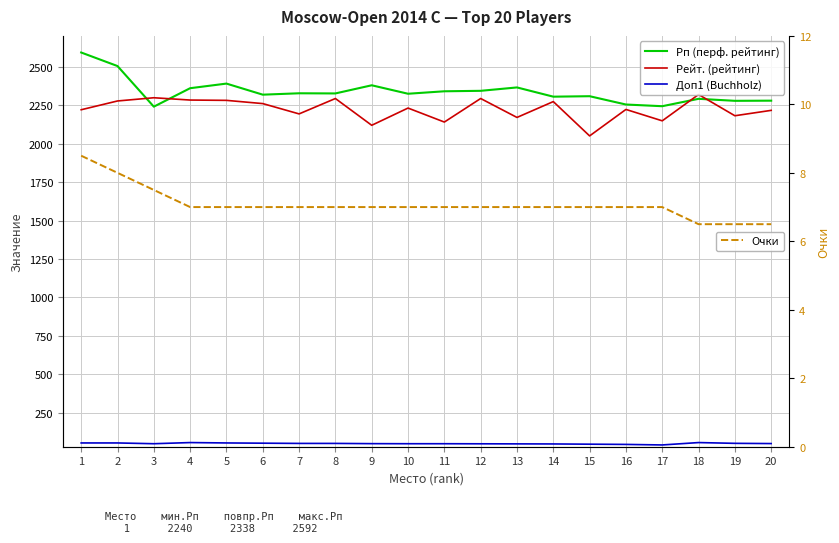

True or false: Очки and Рейт. (рейтинг) intersect in this chart.

False